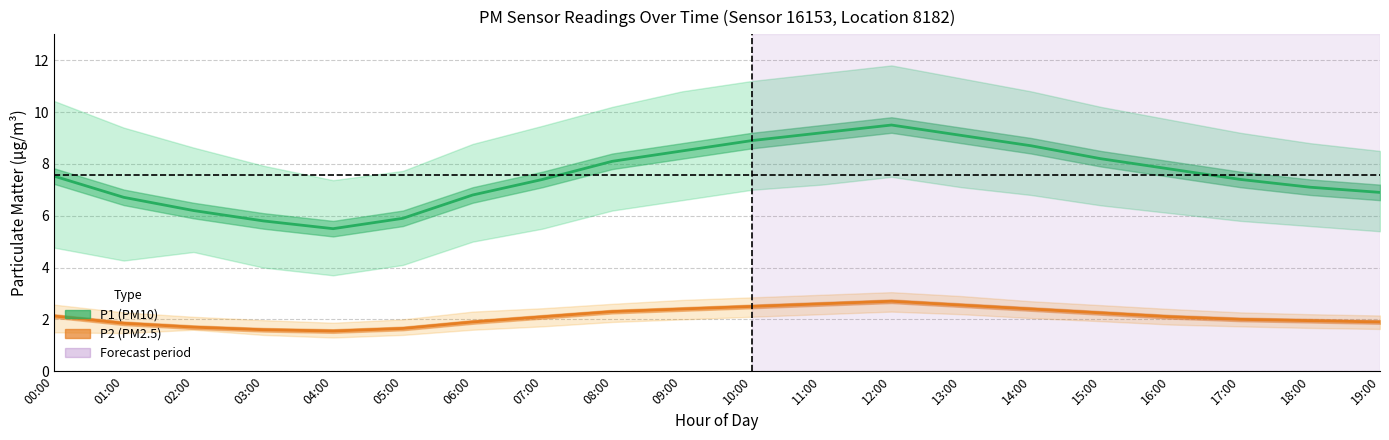

At which category does the chart reach its minimum across all series?

04:00